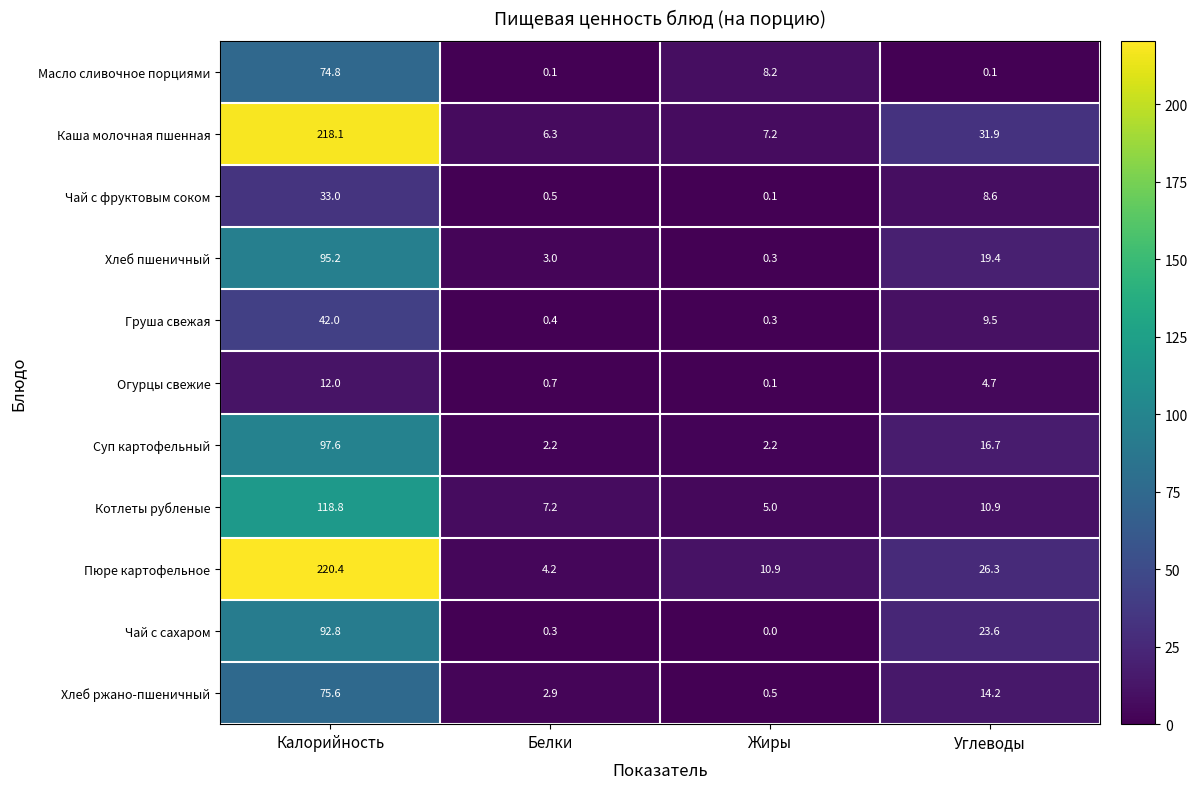

How many values in the Масло сливочное порциями series are below 8?

2